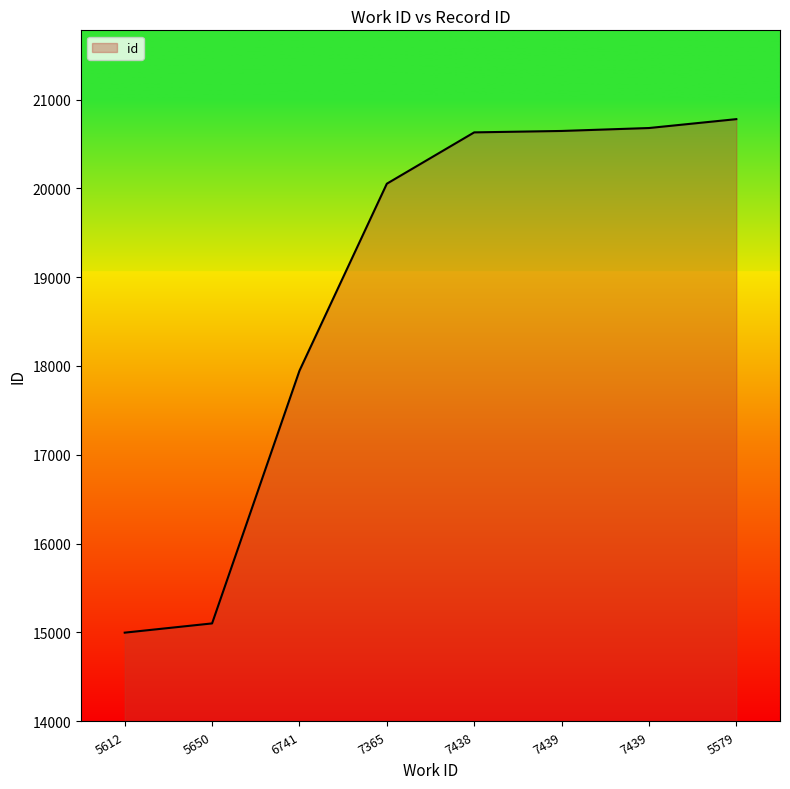

At which label is the value closest to 17888?

6741